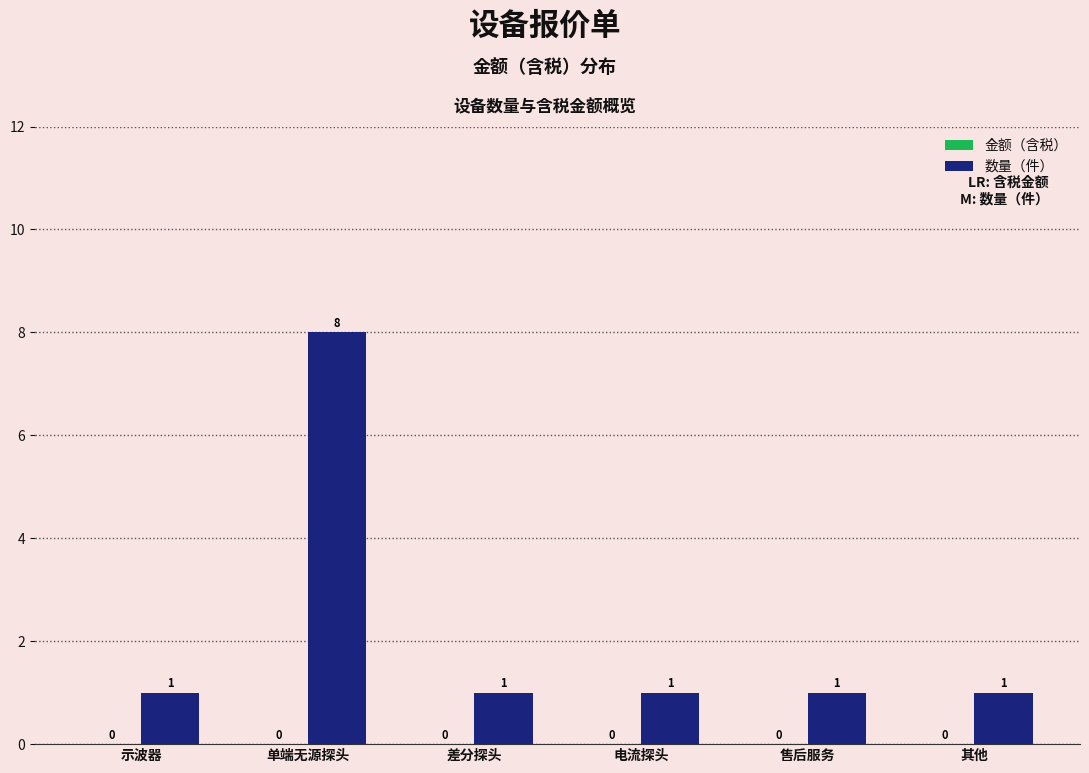

What is the difference between the maximum and minimum values?

7